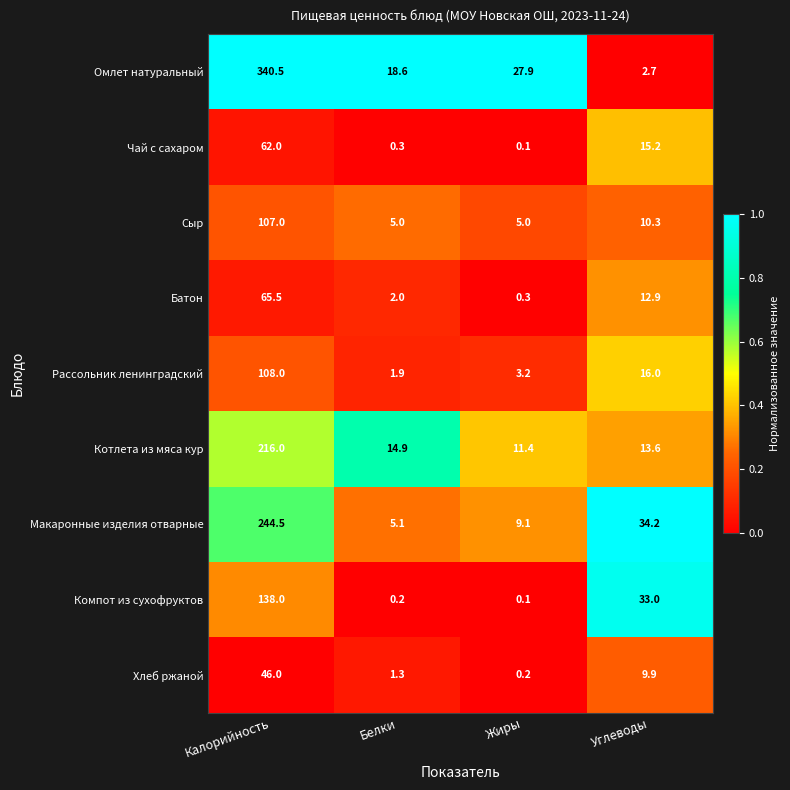

At which category is the sum across all series the highest?

Калорийность